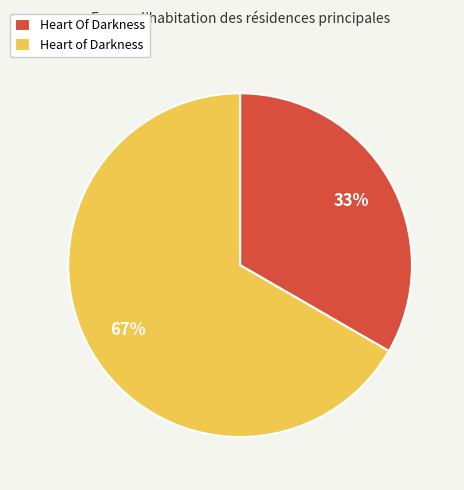

Which has a higher value, Heart Of Darkness or Heart of Darkness?

Heart of Darkness